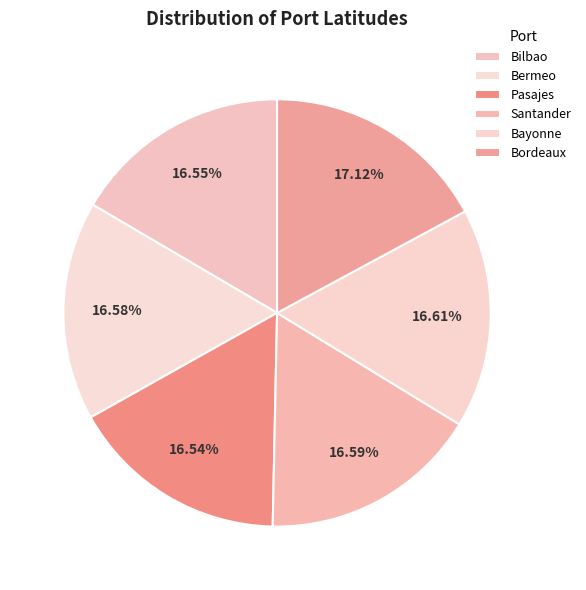

Count the number of slices in the pie.

6